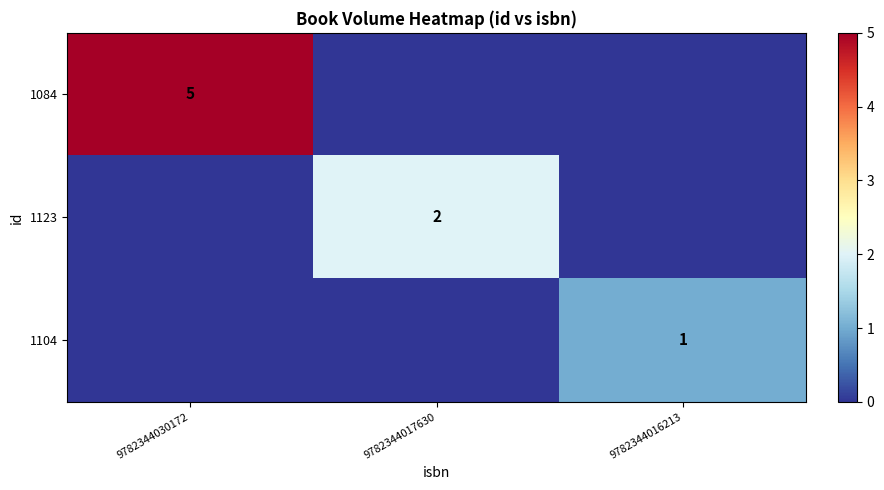

Which category has the lowest value in the 1084 series?

9782344017630